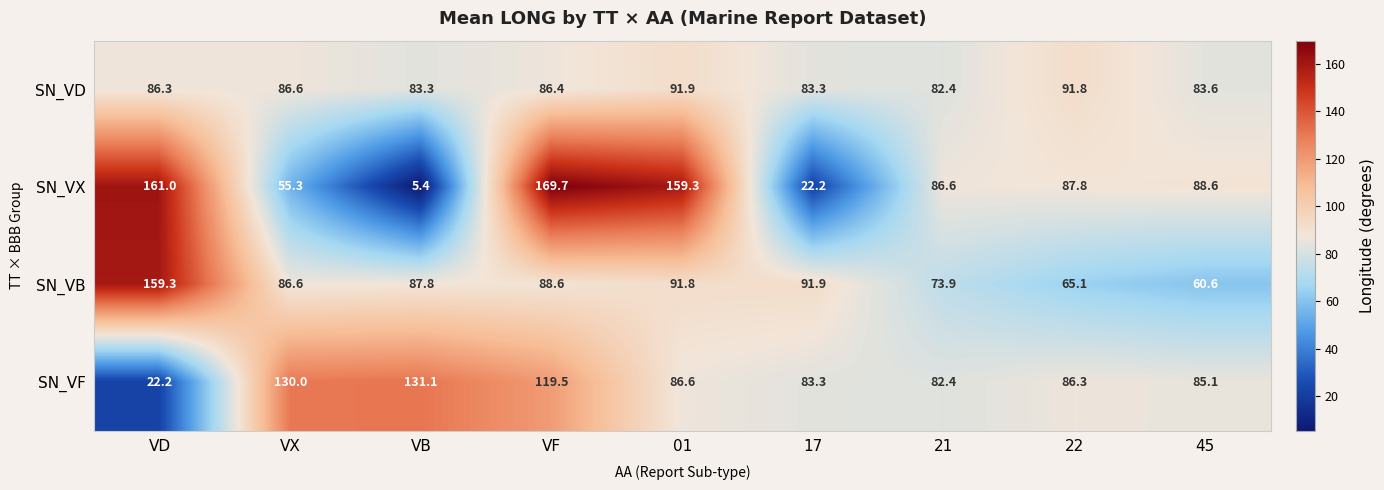

What value does the SN_VB series have at VF?

88.6